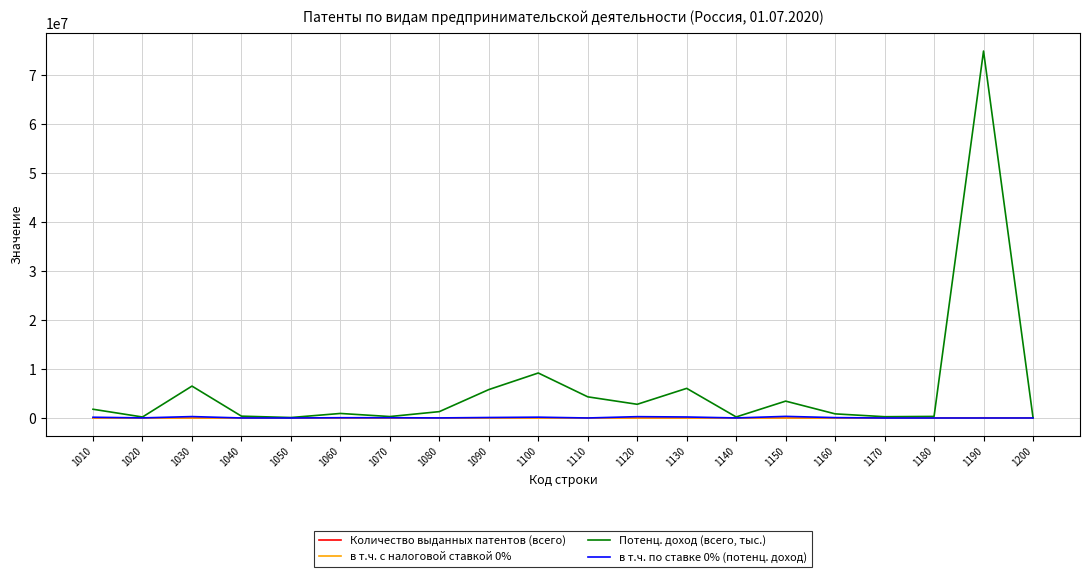

Which series has the largest range (max minus min)?

Потенц. доход (всего, тыс.)